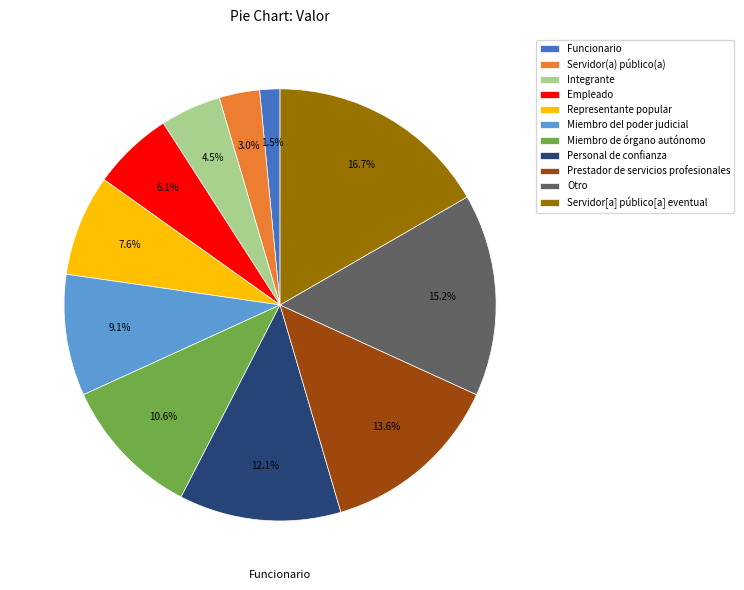

Approximately how many times larger is the value at Personal de confianza compared to Integrante?

2.7